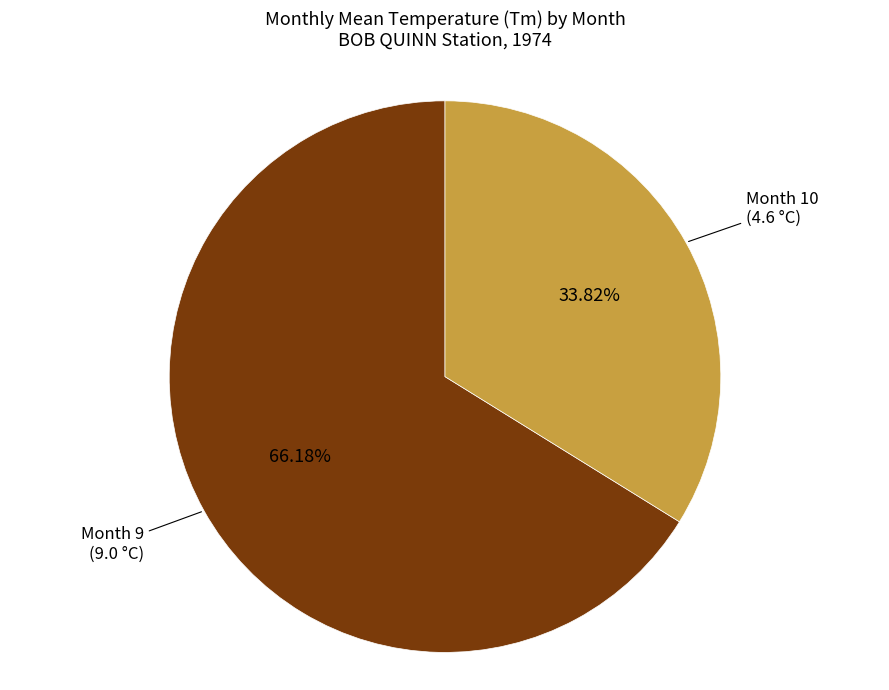

Is Month 10 the majority of the pie?

No